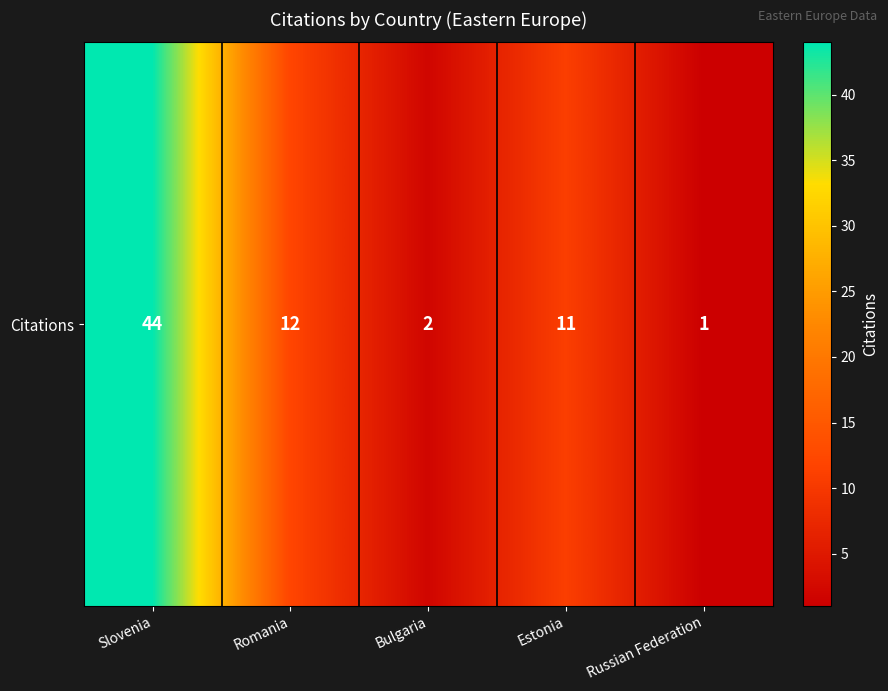

Reading left to right, transcribe all the data shown in this chart.

44	12	2	11	1